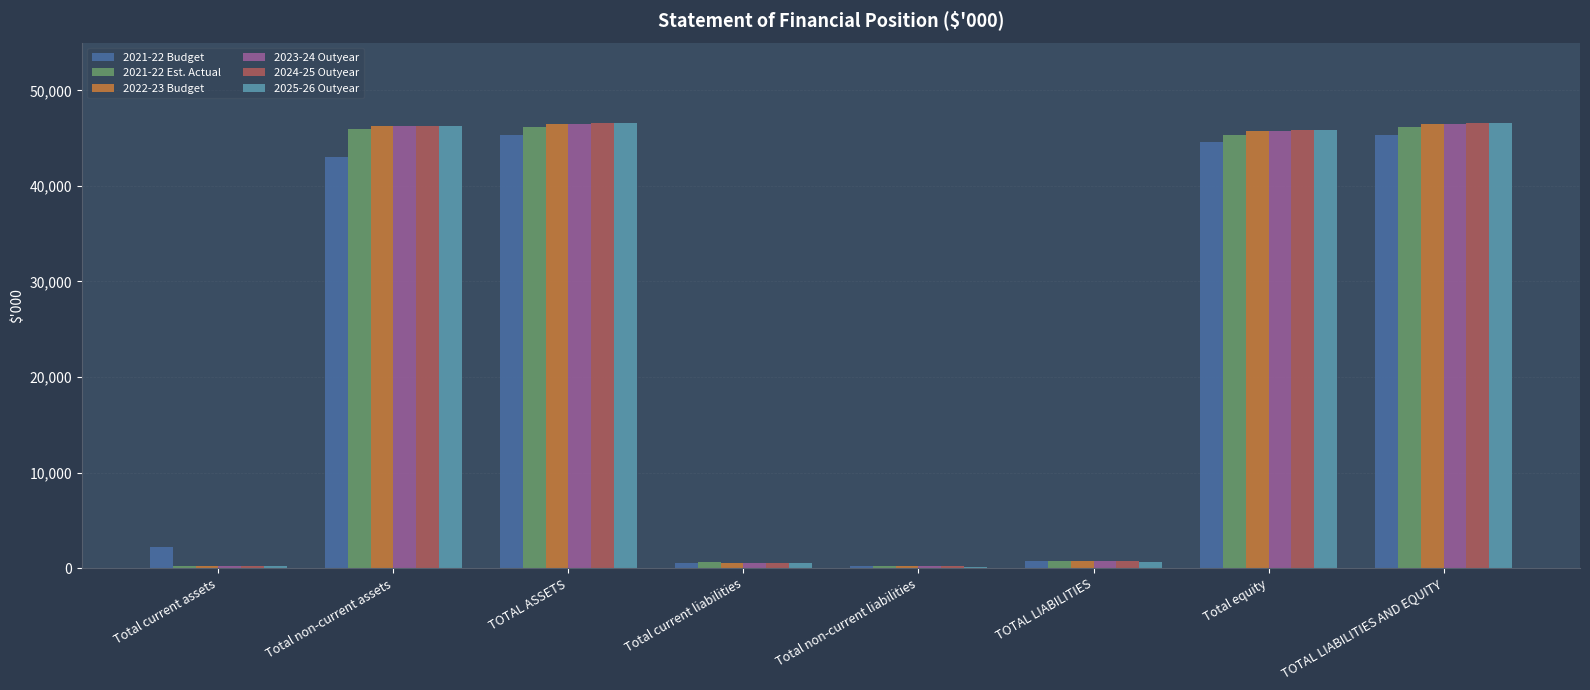

At which label does 2022-23 Budget first exceed 45694?

Total non-current assets